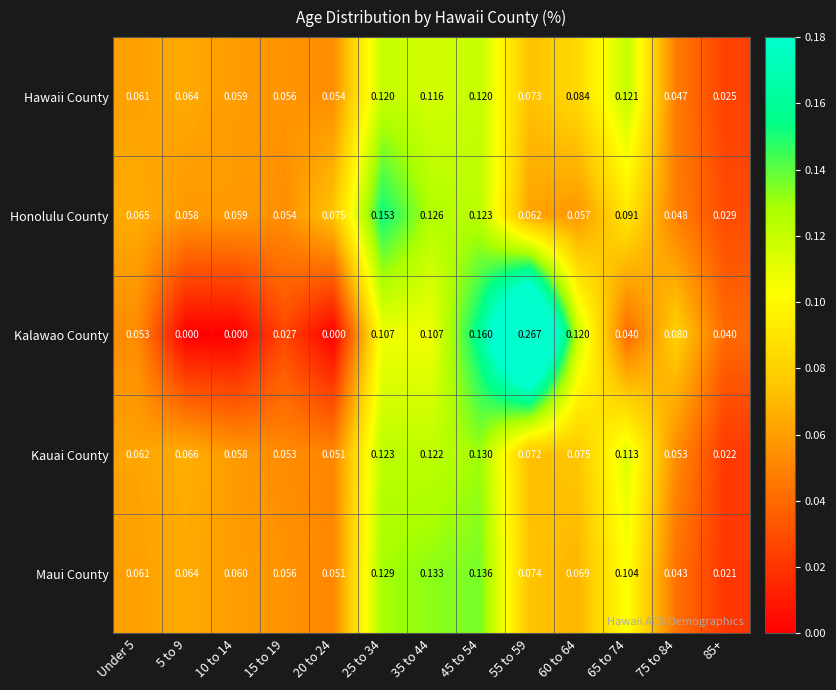

Between 10 to 14 and 60 to 64, which series saw the biggest shift?

Kalawao County